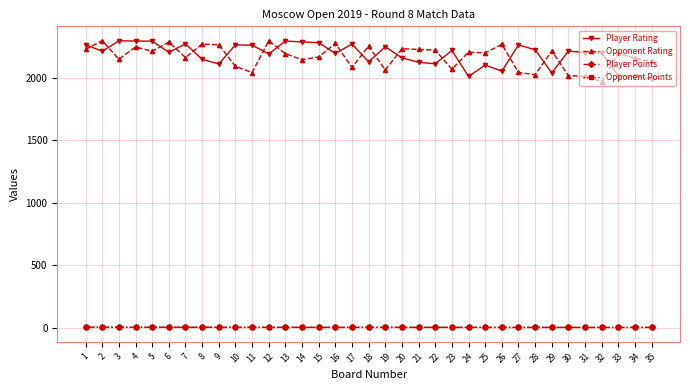

The value of Opponent Rating at 4 is 875.1. True or false?

False